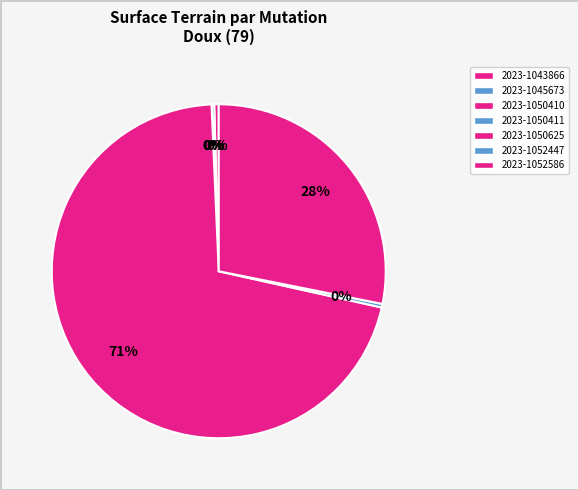

What is the largest slice in the pie chart?

2023-1050625